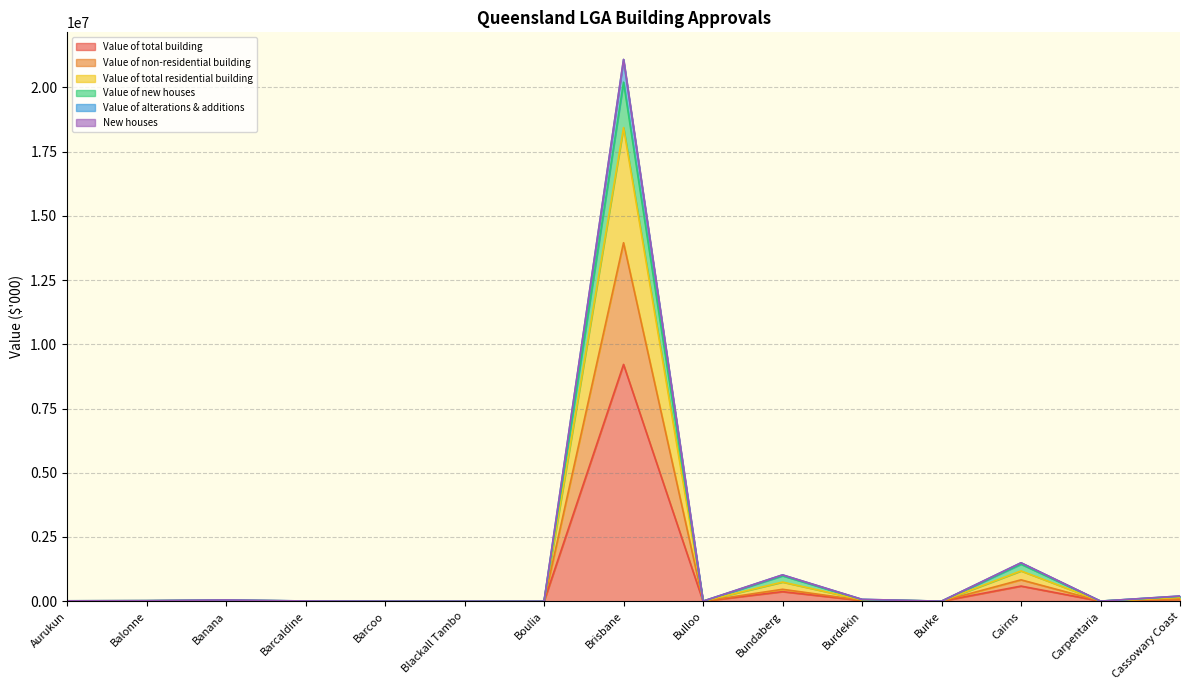

How many data points in Value of total building are above 7771?

8